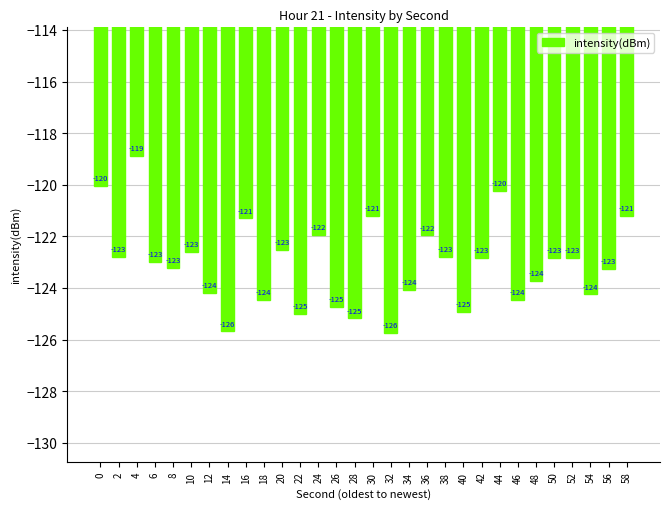

The value at 36 is -204.5. True or false?

False